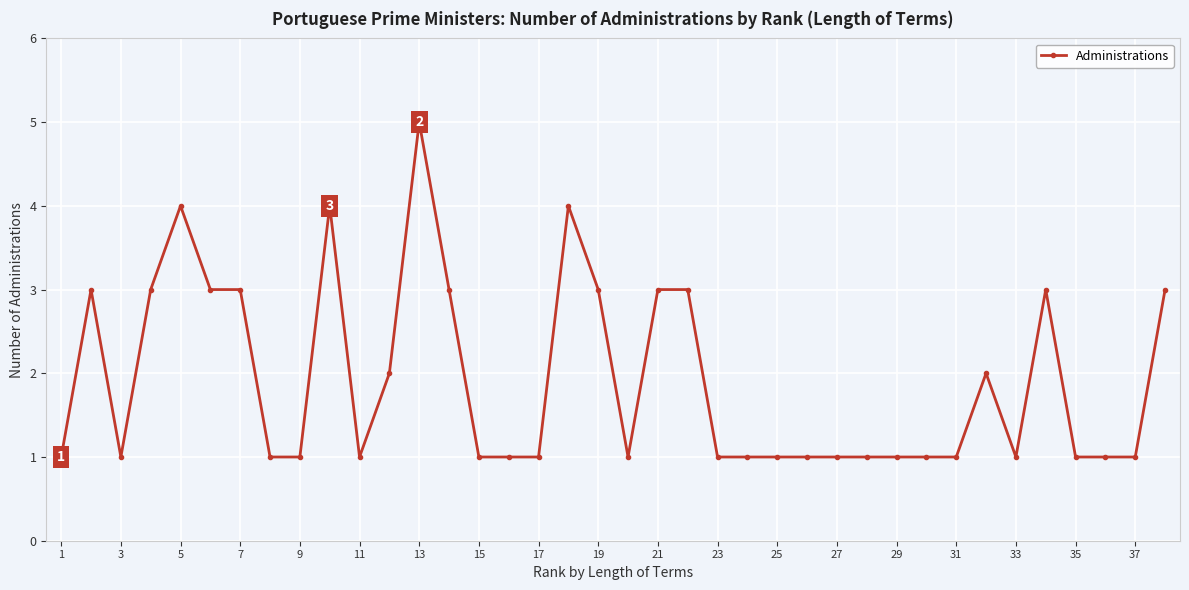

What is the value of the 34th point from the left?

3